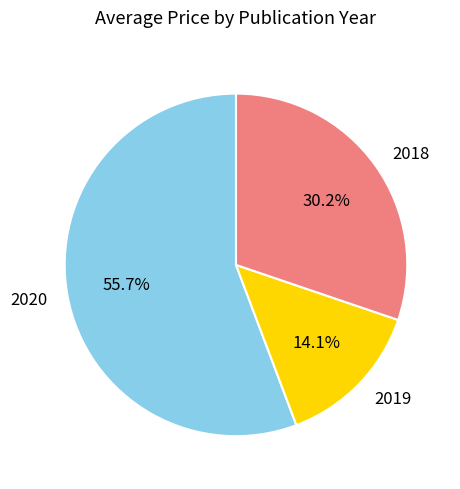

What is the total percentage of 2019 and 2020?

69.8%